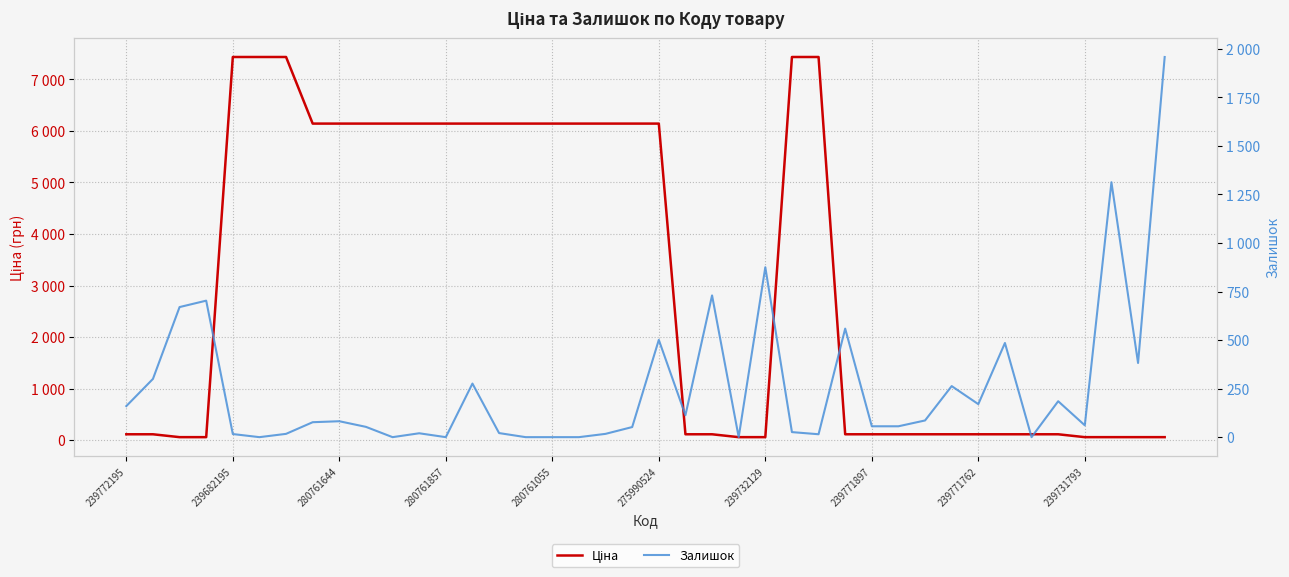

What is the difference between the Ціна values at 38 and 20?

6087.4